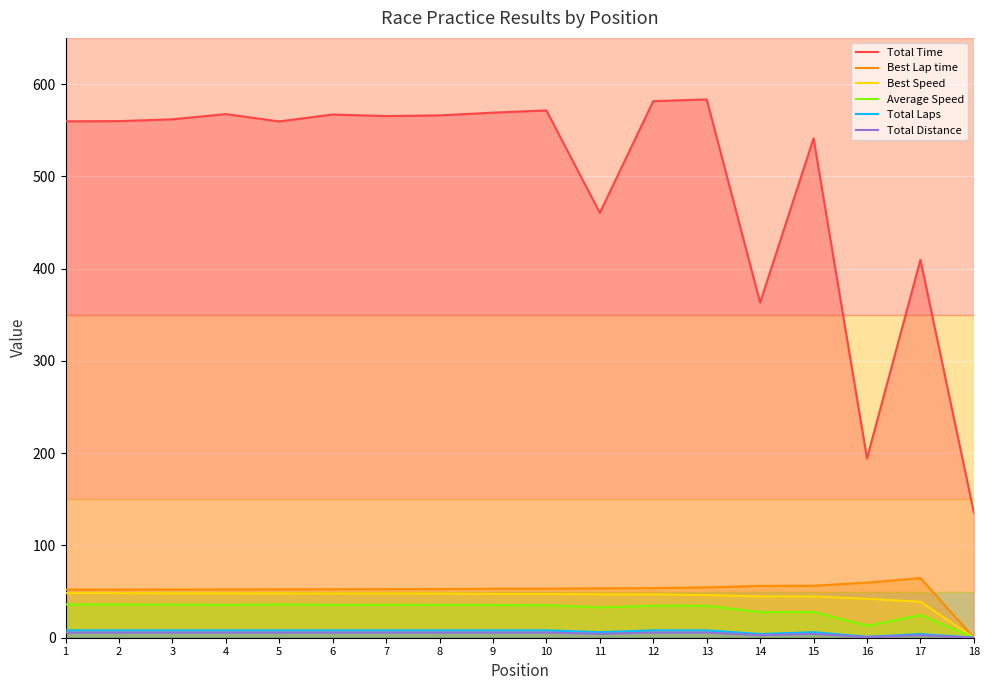

List the labels in order of Average Speed value, largest first.

5, 1, 2, 3, 7, 8, 6, 4, 9, 10, 12, 13, 11, 15, 14, 17, 16, 18